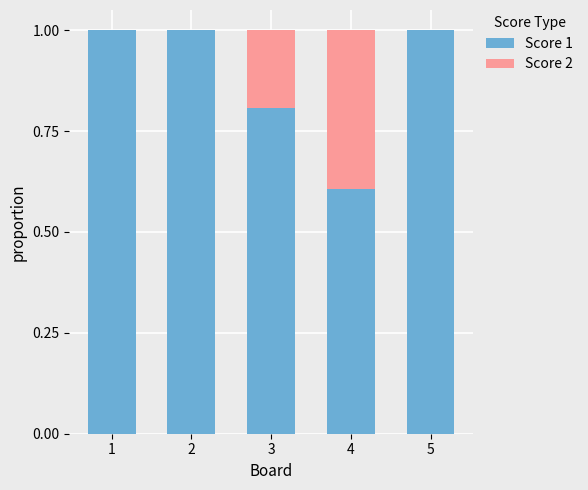

Reading left to right, transcribe the values for Score 1.

1=1.0	2=1.0	3=0.8	4=0.6	5=1.0